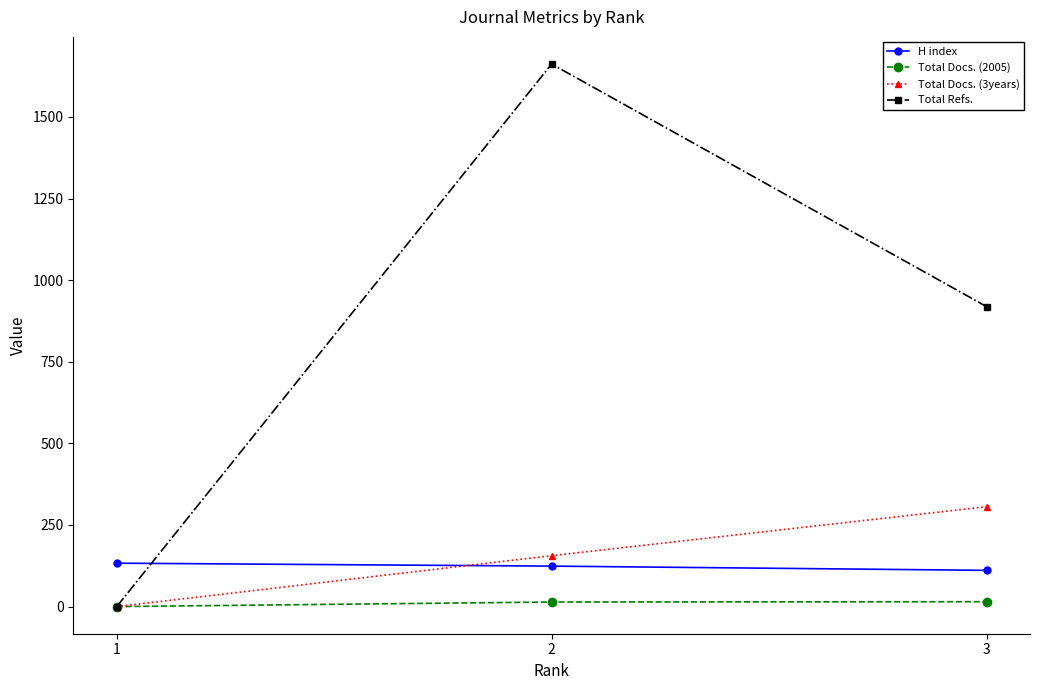

Is the value of Total Refs. at 1 greater than the value of Total Docs. (3years) at 3?

No